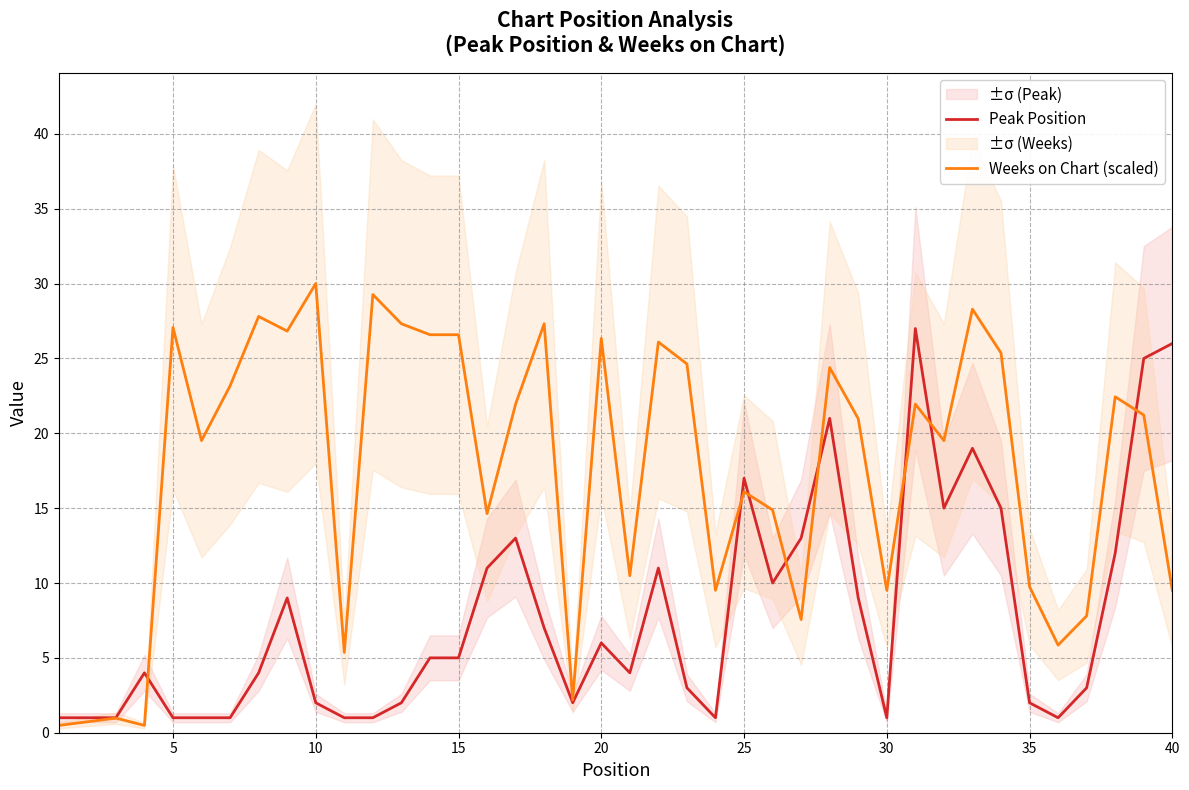

Is it true that Peak Position equals 7.3 at 16?

False